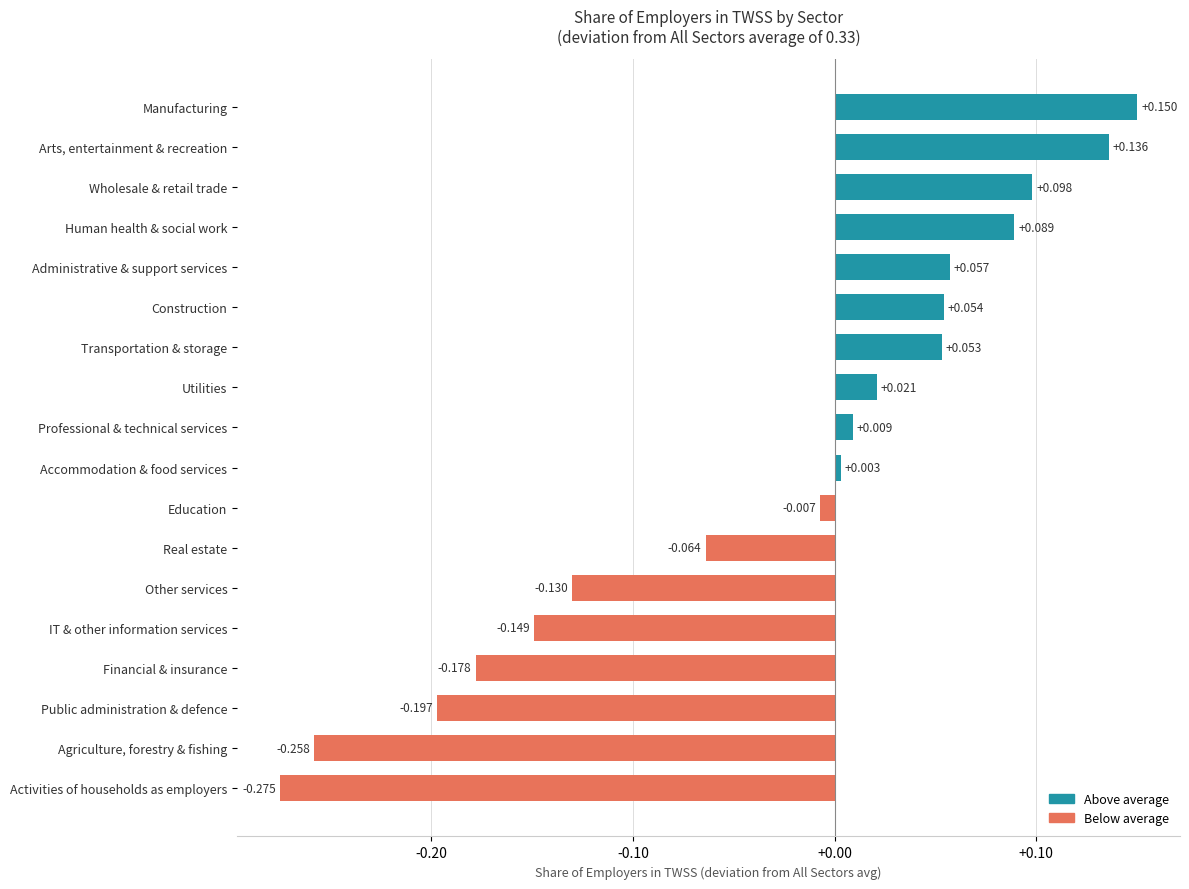

List the labels in order of value, smallest first.

Activities of households as employers, Agriculture, forestry & fishing, Public administration & defence, Financial & insurance, IT & other information services, Other services, Real estate, Education, Accommodation & food services, Professional & technical services, Utilities, Transportation & storage, Construction, Administrative & support services, Human health & social work, Wholesale & retail trade, Arts, entertainment & recreation, Manufacturing